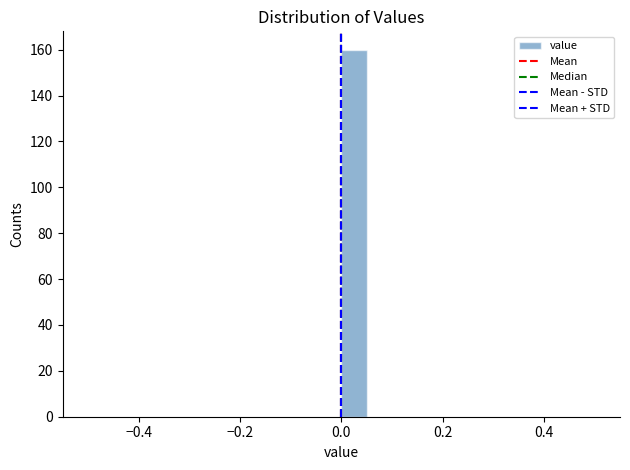

Around what value on the x-axis is the tallest bar? Give the approximate position of its centre, as read against the axis.

0.02